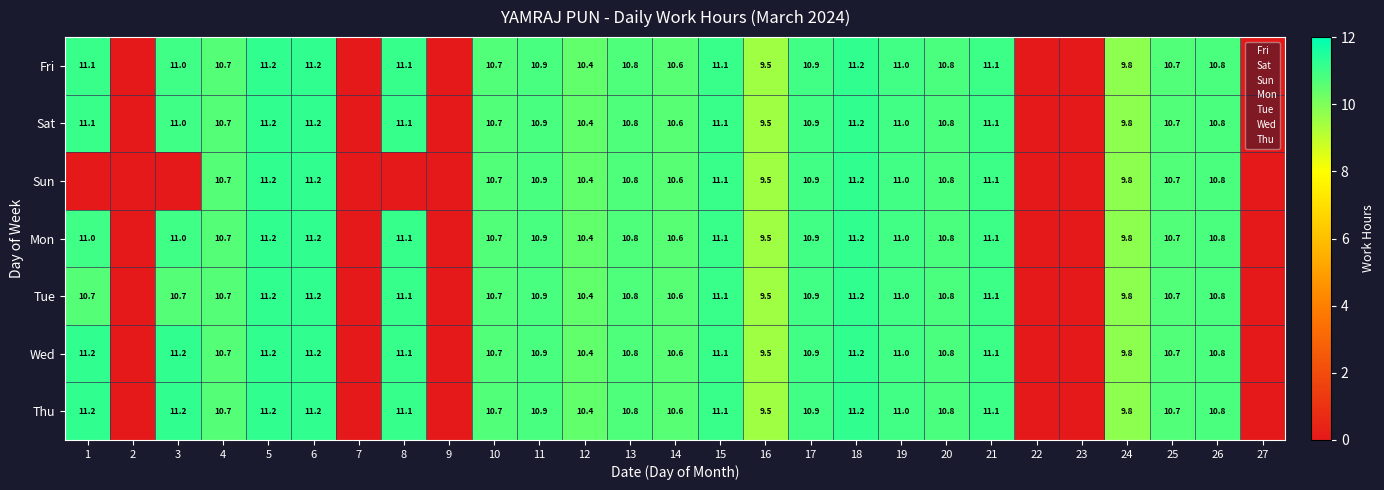

Is it true that Wed equals 0.0 at 23?

True